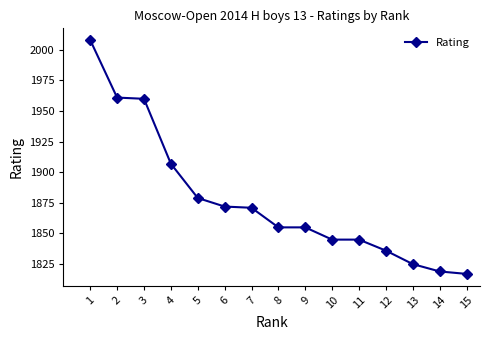

Reading left to right, transcribe all the data shown in this chart.

2008	1961	1960	1907	1879	1872	1871	1855	1855	1845	1845	1836	1825	1819	1817